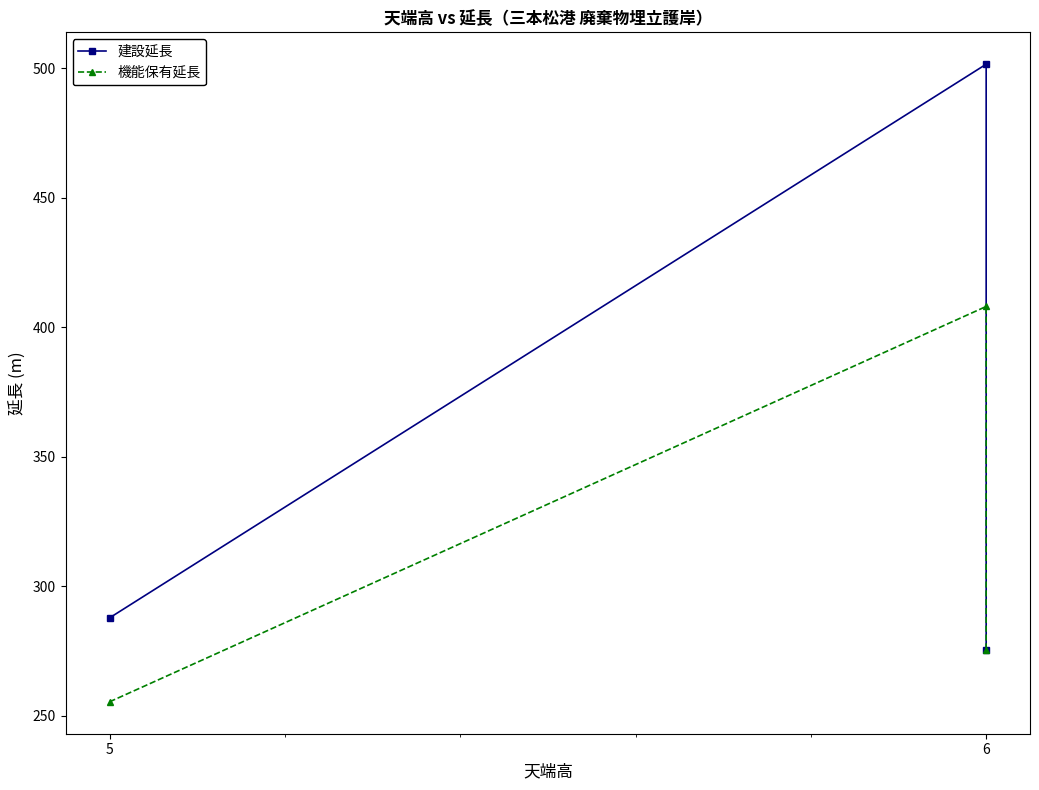

Which category has the highest value in the 建設延長 series?

6